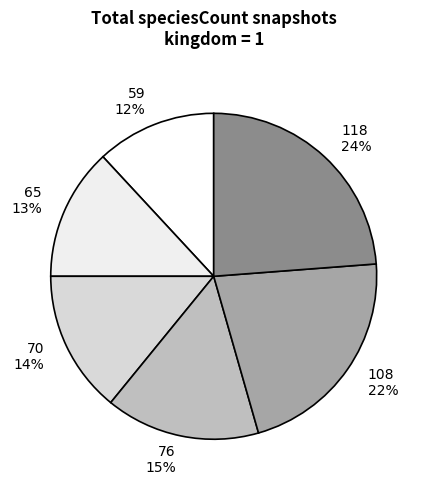

The 118 24% slice represents 24% of the pie. True or false?

True